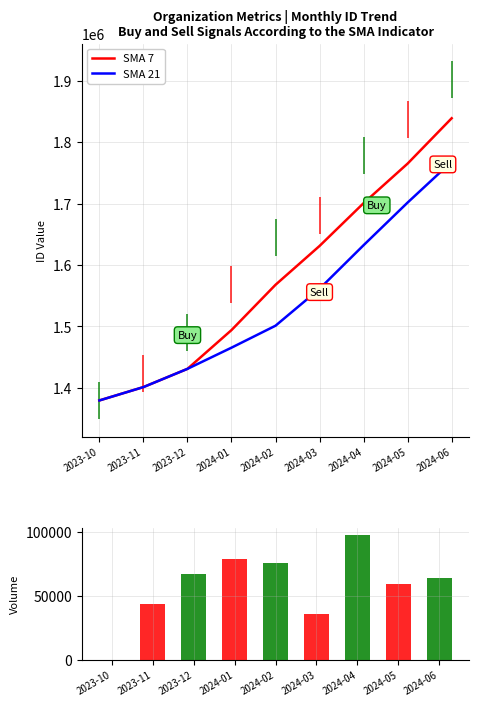

What is the difference between the maximum and minimum values in the SMA 21 series?

388620.6